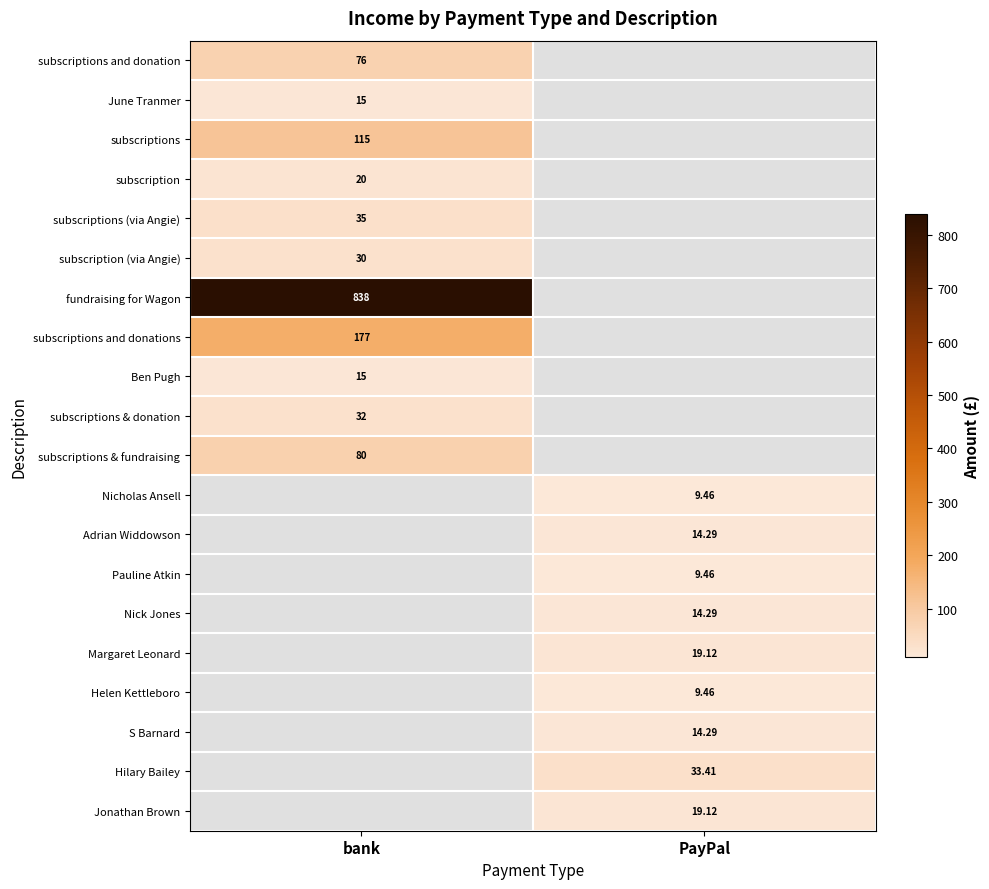

What is the smallest value displayed?

9.5